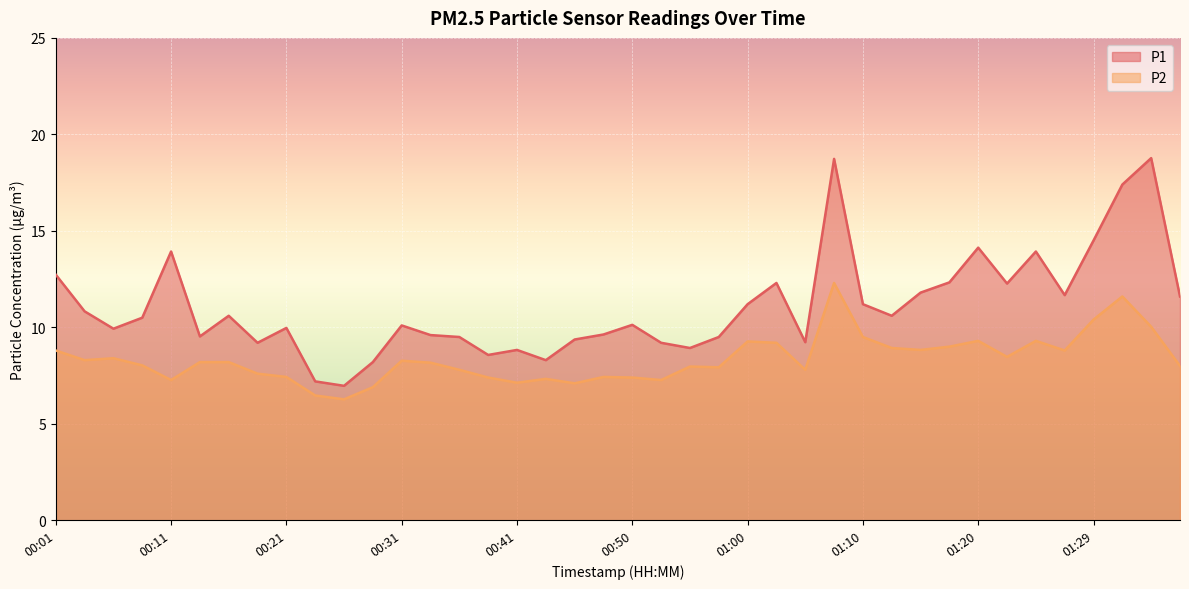

In P1, how many points are higher than both neighbors (excluding endpoints)?

11